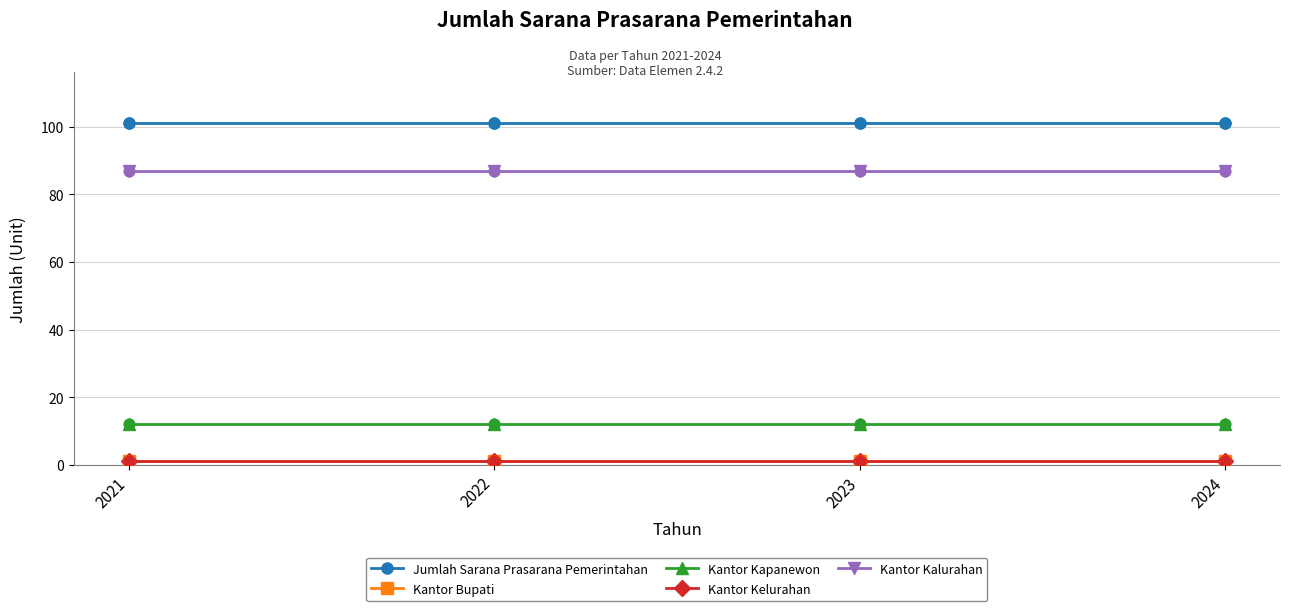

At how many categories does at least one series exceed 24?

4